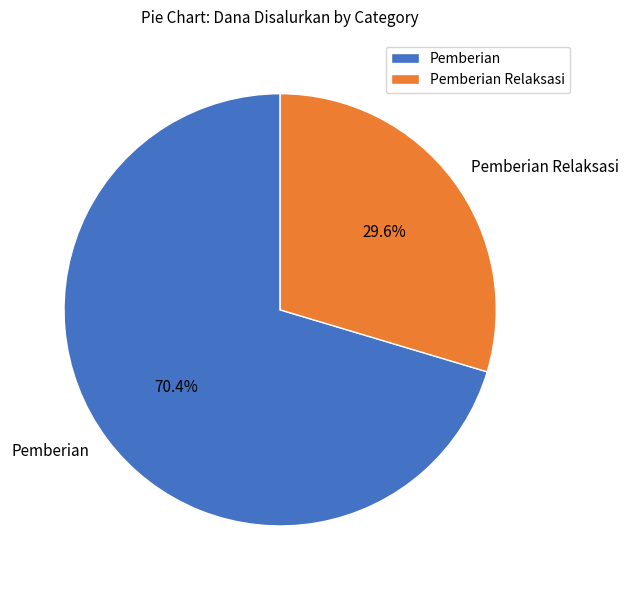

What is the ratio of the value at Pemberian Relaksasi to the value at Pemberian?

0.4